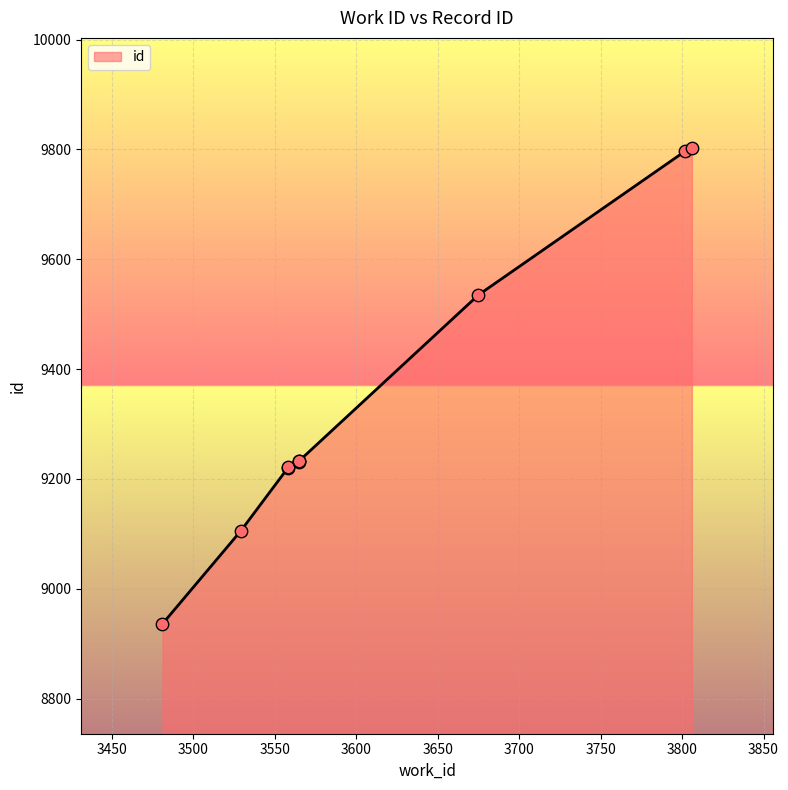

What is the change in value from 3565 to 3675?

+302